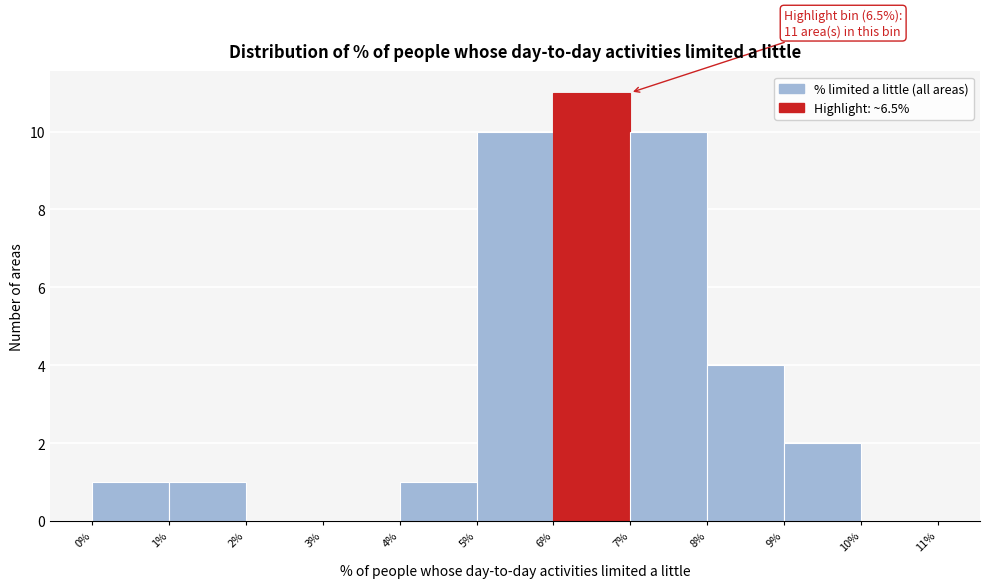

Which range on the x-axis has the tallest bar?

6% to 7%